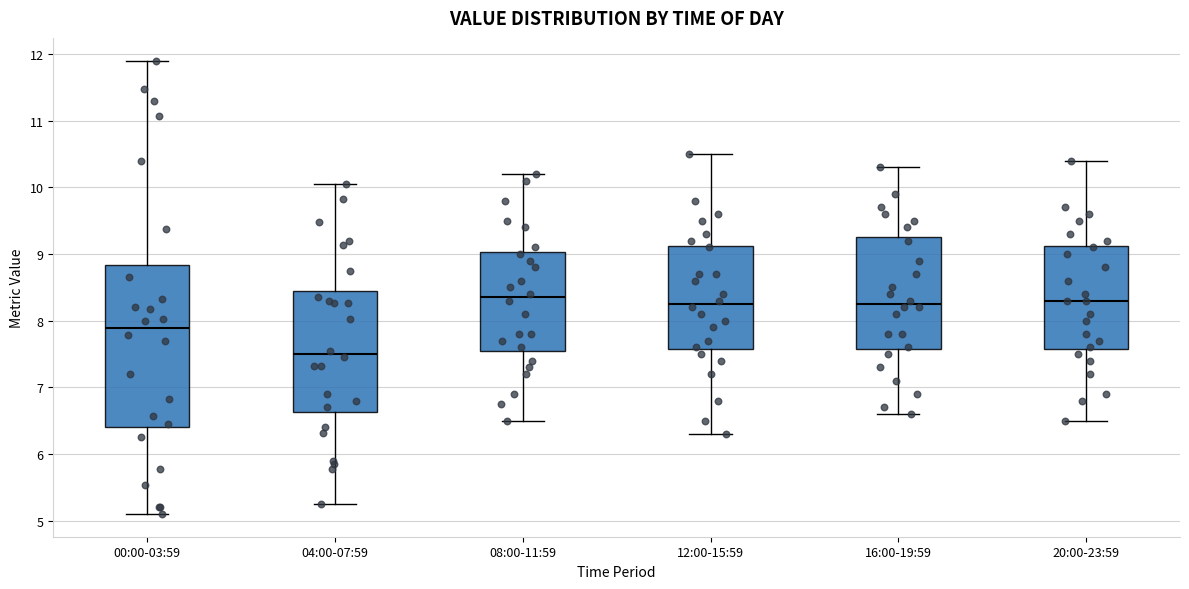

Reading left to right, transcribe this box plot: for each box, give where its median line is, the range the box spans, and where its two whiskers end, as read against the y-axis. The values are not printed on the chart, so give them approximately, as read against the axis.

00:00-03:59: median 7.9, box 6.4 to 8.8, whiskers 5.1 to 11.9
04:00-07:59: median 7.5, box 6.6 to 8.5, whiskers 5.3 to 10.1
08:00-11:59: median 8.4, box 7.6 to 9.0, whiskers 6.5 to 10.2
12:00-15:59: median 8.3, box 7.6 to 9.1, whiskers 6.3 to 10.5
16:00-19:59: median 8.3, box 7.6 to 9.3, whiskers 6.6 to 10.3
20:00-23:59: median 8.3, box 7.6 to 9.1, whiskers 6.5 to 10.4